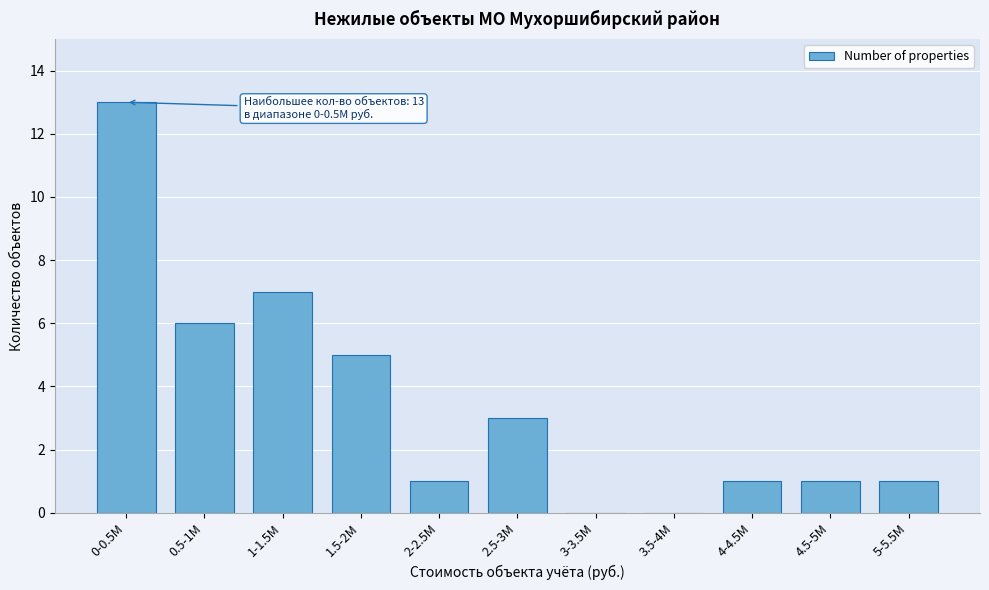

Reading left to right, what are all the values shown in this chart?

0-0.5M=13	0.5-1M=6	1-1.5M=7	1.5-2M=5	2-2.5M=1	2.5-3M=3	3-3.5M=0	3.5-4M=0	4-4.5M=1	4.5-5M=1	5-5.5M=1